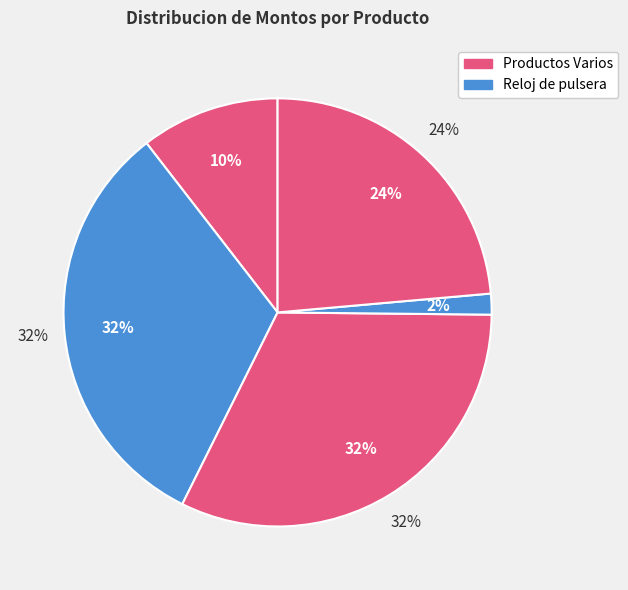

Count the number of slices in the pie.

5